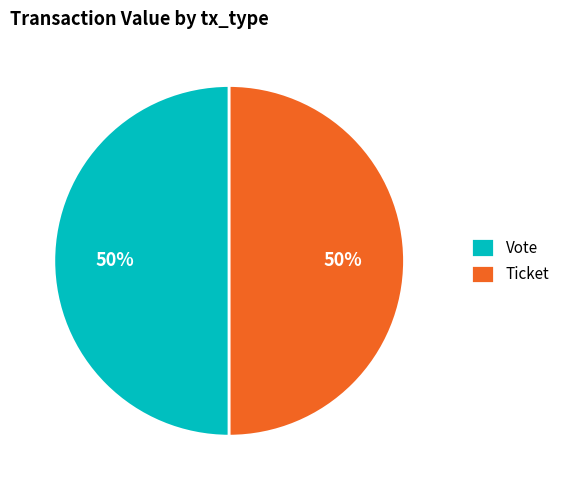

How many slices are in this pie chart?

2